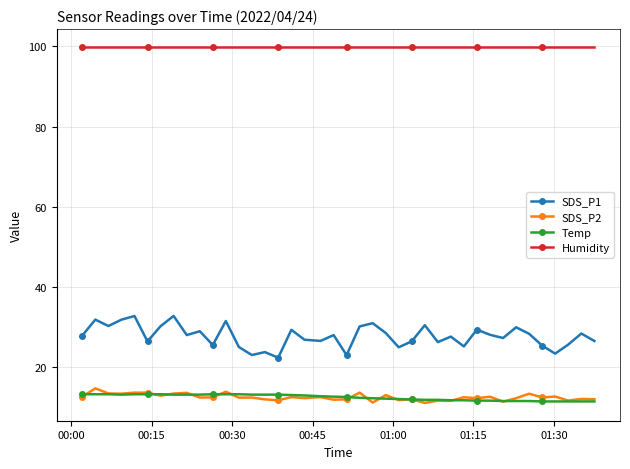

List the series in order of their peak value, highest first.

Humidity, SDS_P1, SDS_P2, Temp